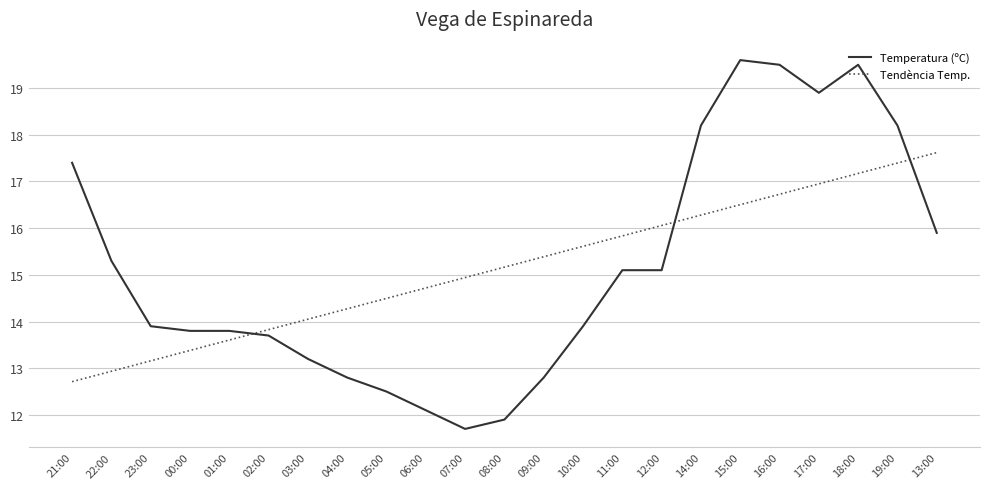

What is the total value across all series at 12:00?

31.2